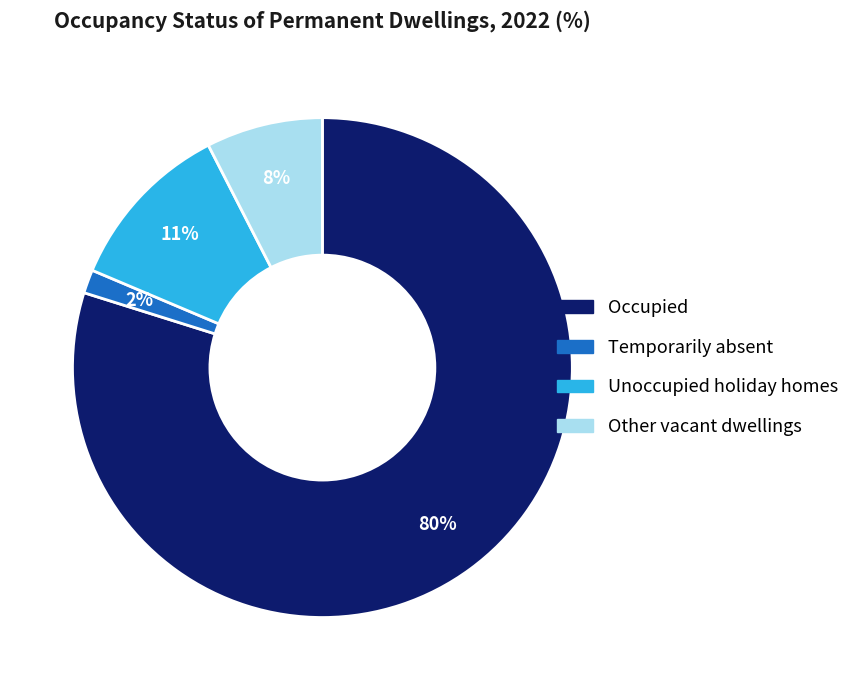

The Unoccupied holiday homes slice represents 1% of the pie. True or false?

False